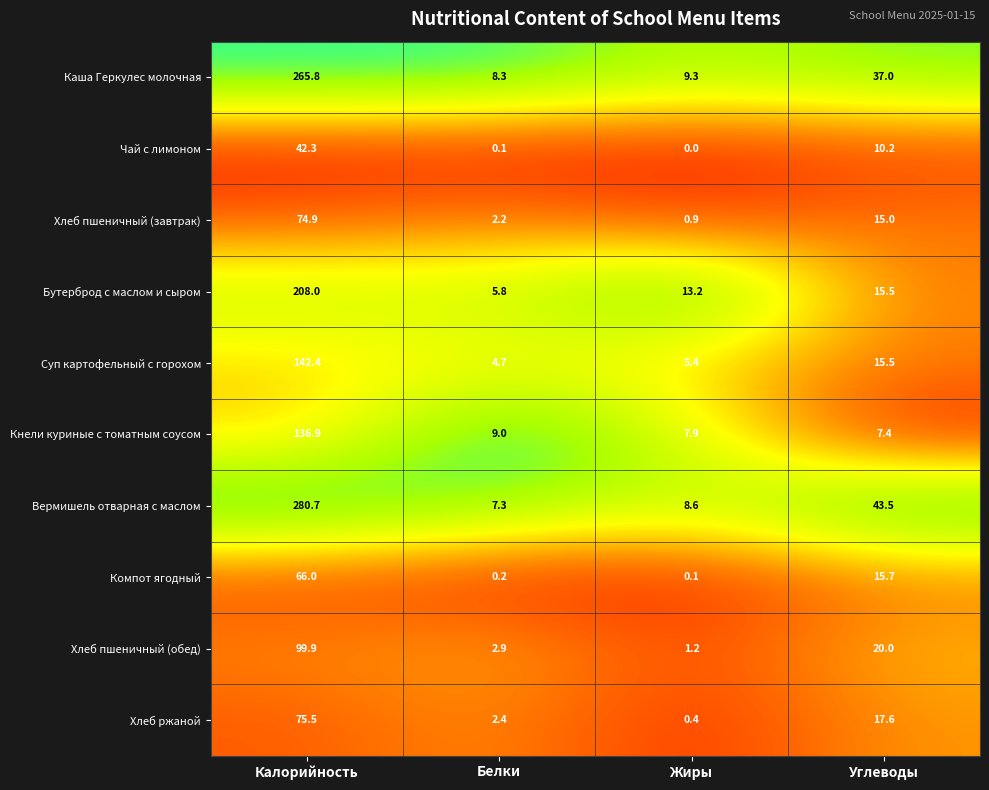

Which series has the largest total across all categories?

Вермишель отварная с маслом